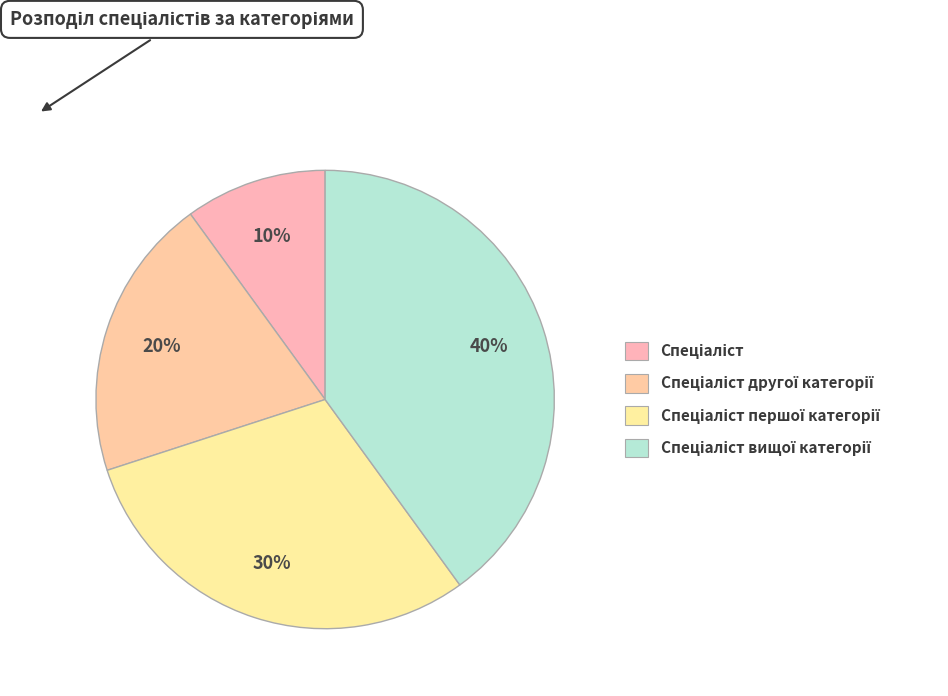

Is it true that Спеціаліст другої категорії is 20% of the pie?

True